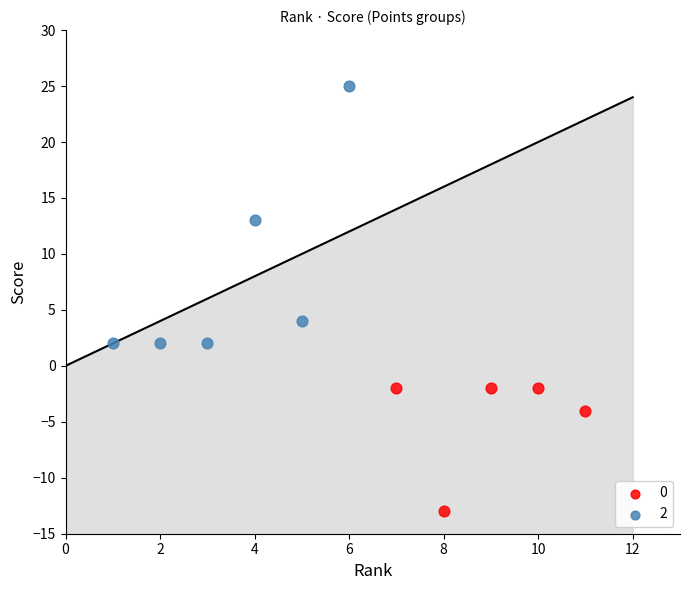

Which series has the widest spread of Y values?

2